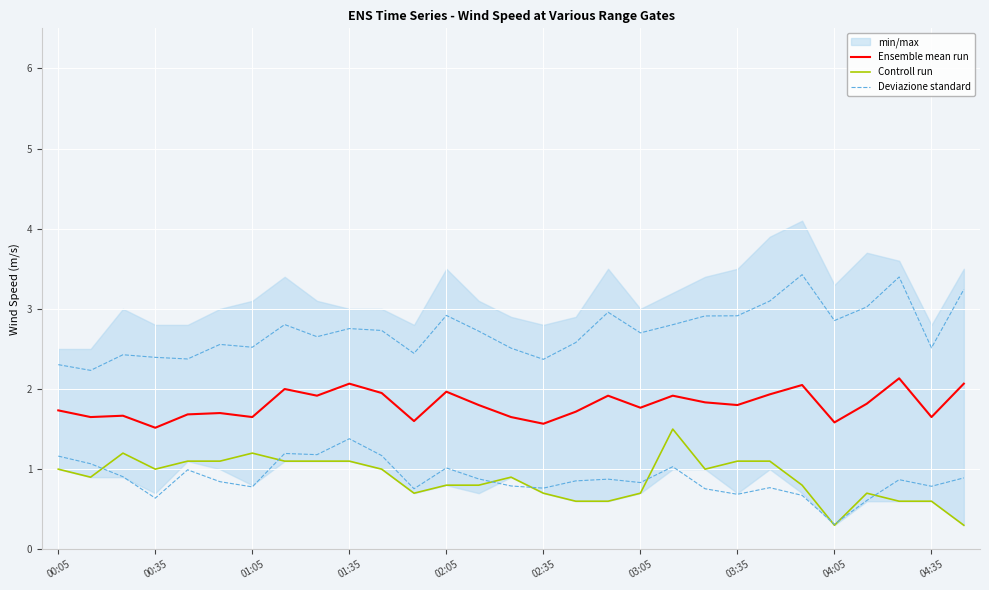

What is the difference between the highest and lowest values at 02:05?

2.1